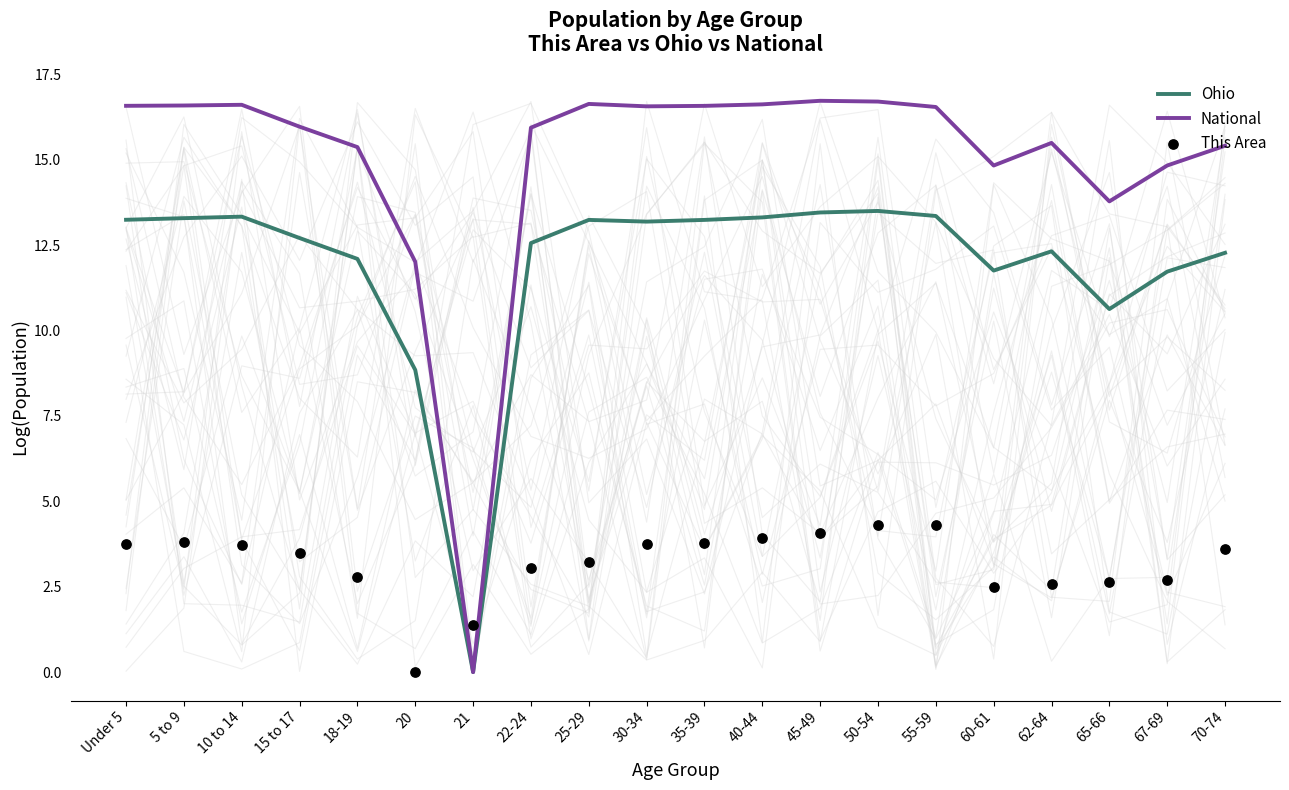

Is the value of National at 40-44 greater than the value of This Area at 62-64?

Yes